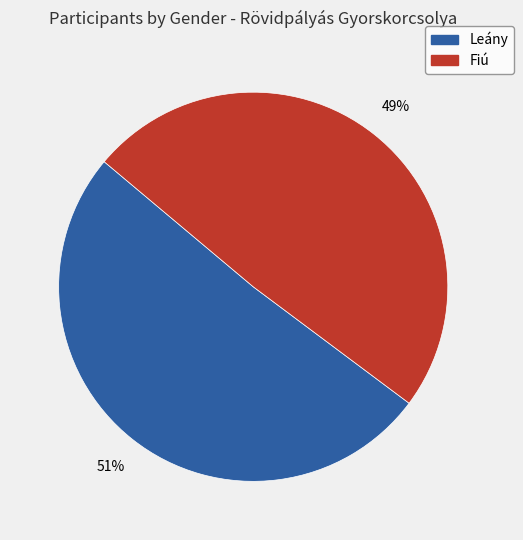

What is the largest slice in the pie chart?

Leány